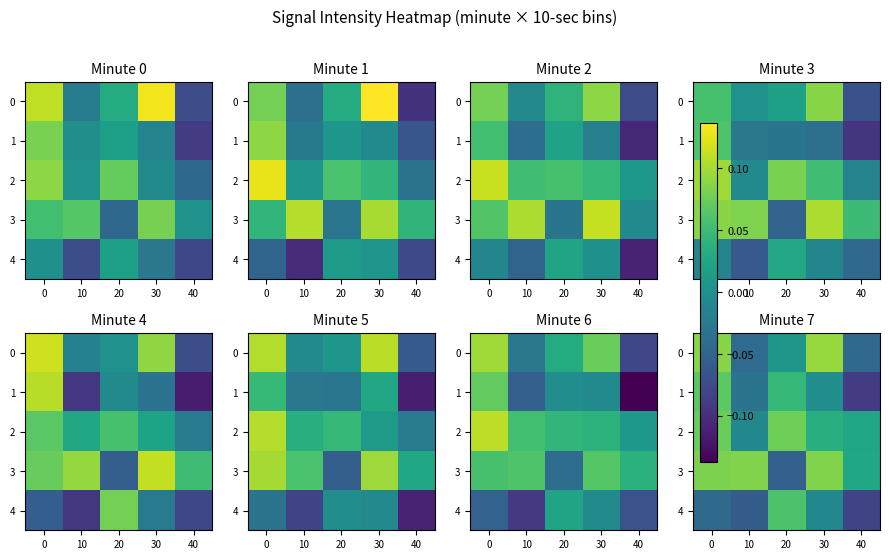

Between 20 and 30, which series saw the biggest shift?

row_3